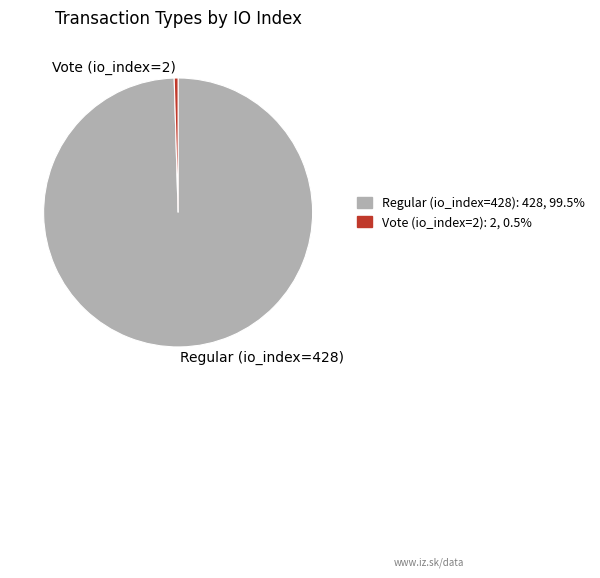

Is there any slice that represents more than half of the pie?

Yes